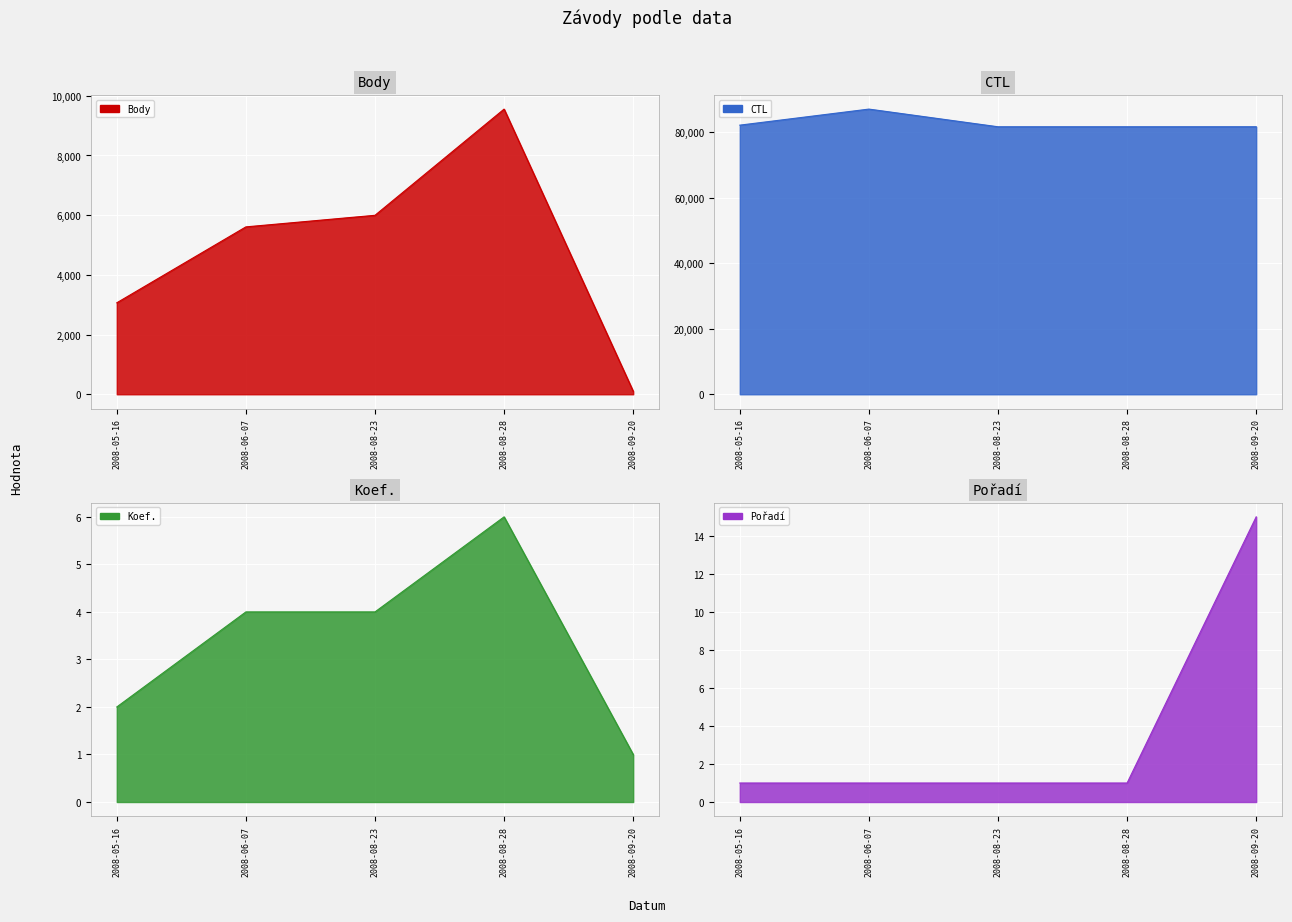

The CTL series shows 43701 at 2008-08-23. True or false?

False